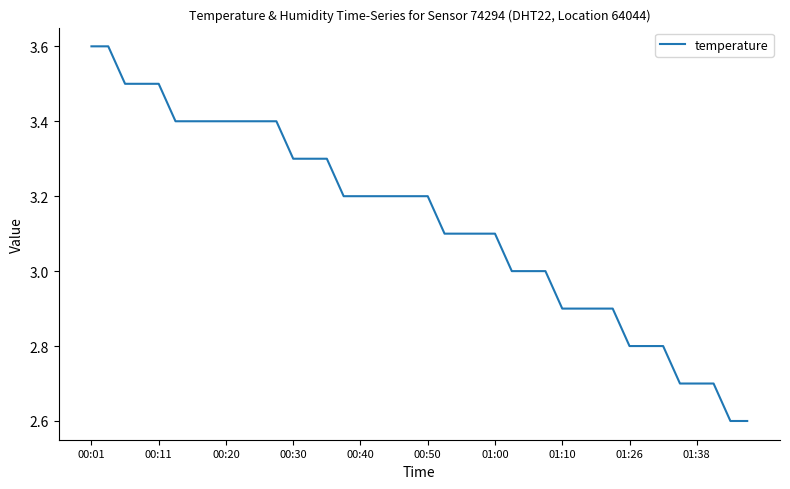

What is the smallest value displayed?

2.6